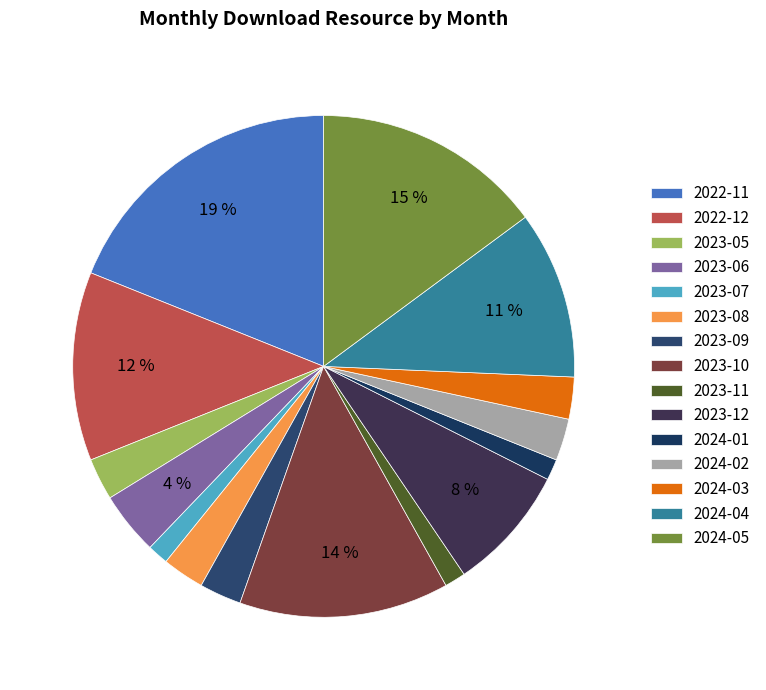

Which has a higher value, 2024-04 or 2024-01?

2024-04